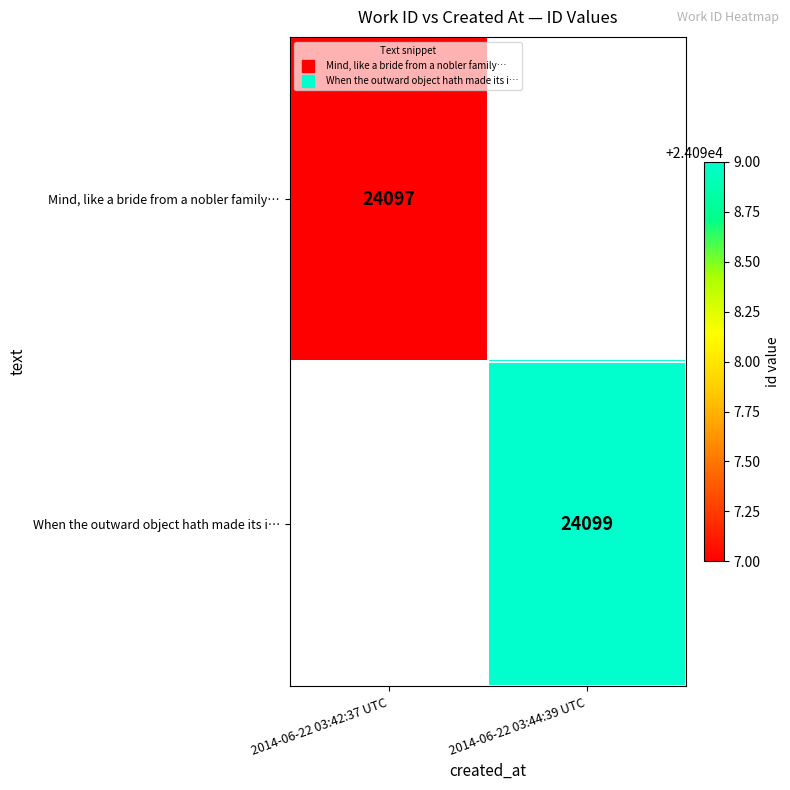

Which series has the largest range (max minus min)?

Mind, like a bride from a nobler family…